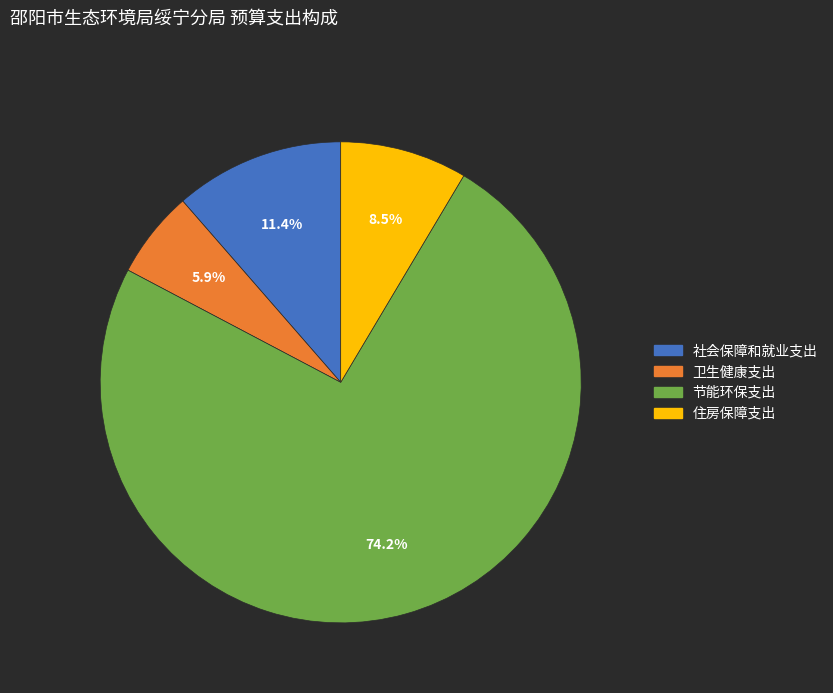

Is it true that 社会保障和就业支出 is 1% of the pie?

False